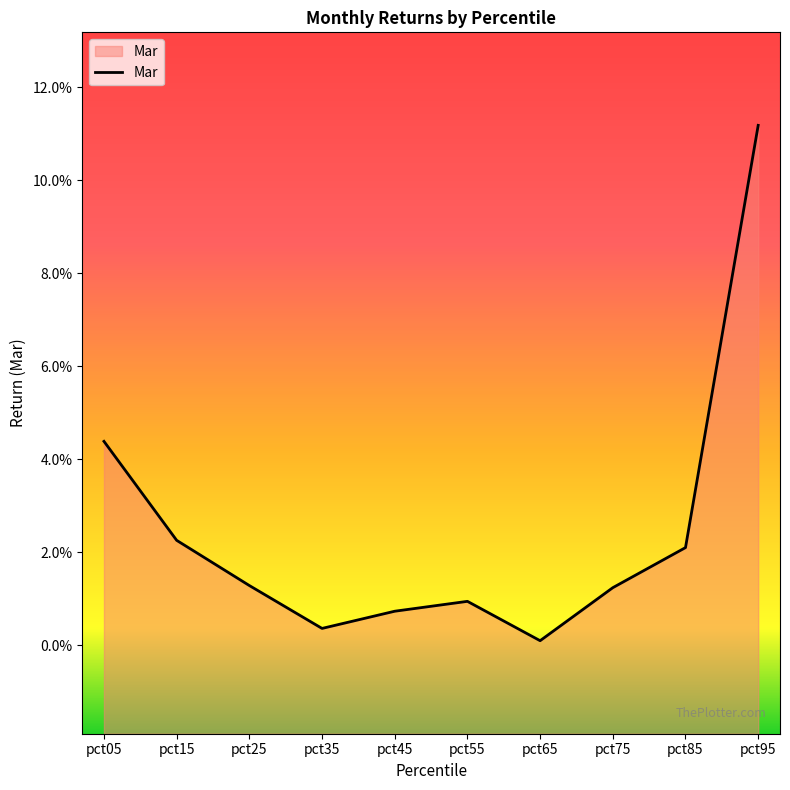

True or false: there are more than 1 points higher than both neighbors.

False